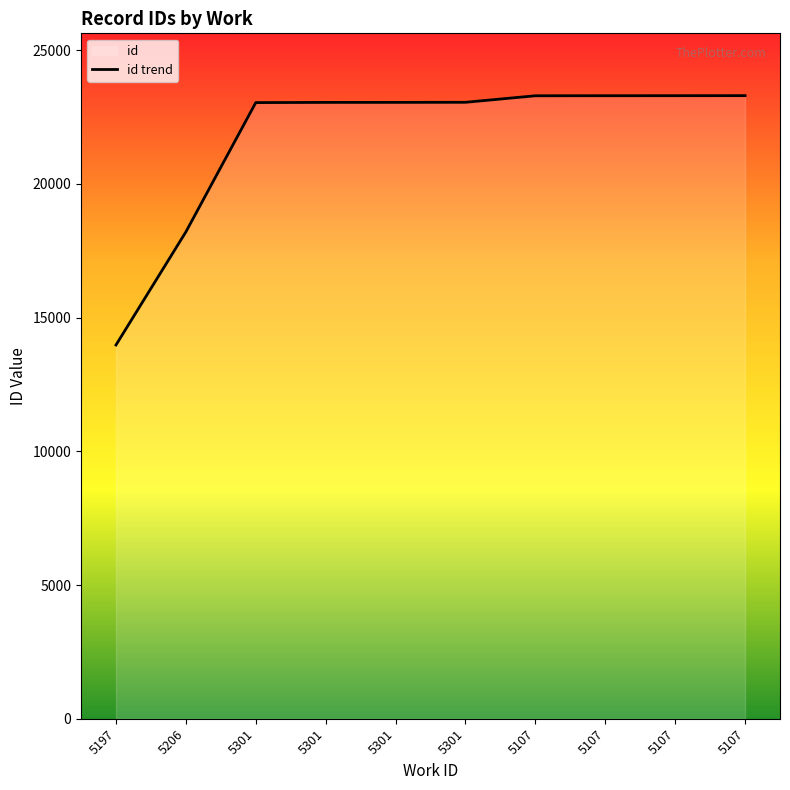

How many categories are shown in the chart?

10